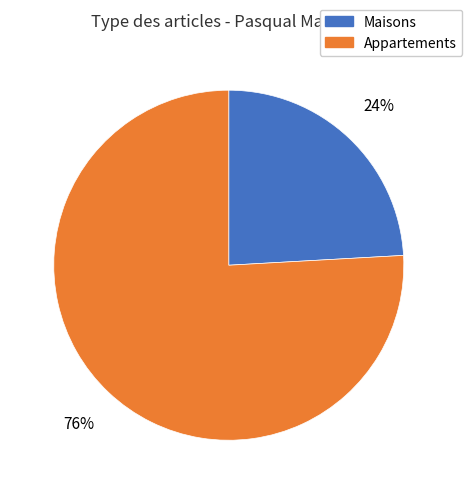

Is there a majority slice in this chart?

Yes